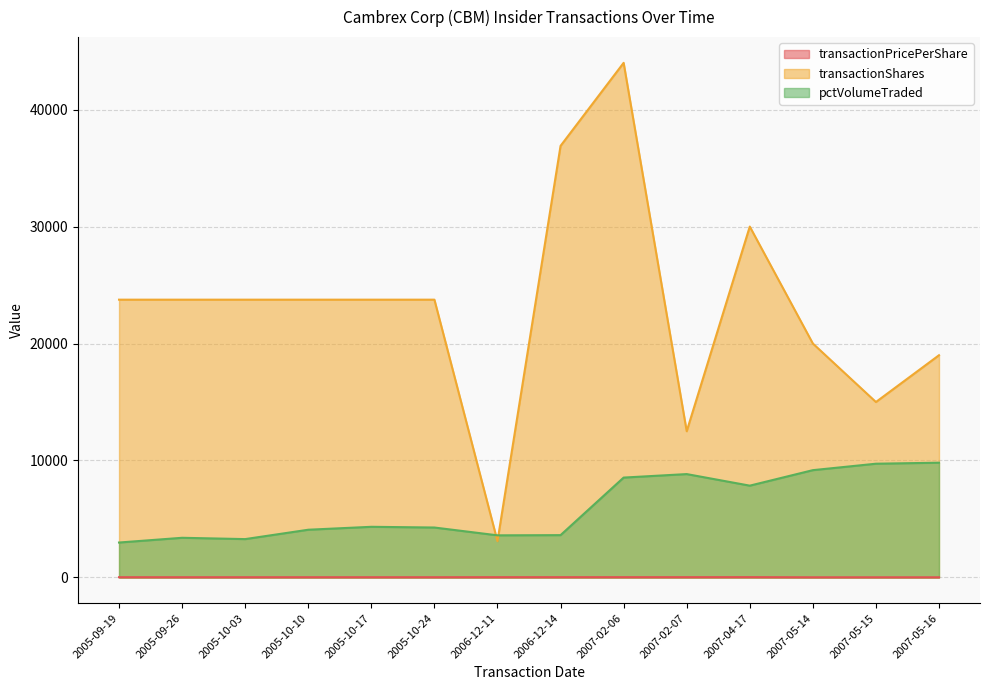

True or false: transactionShares and transactionPricePerShare intersect in this chart.

False